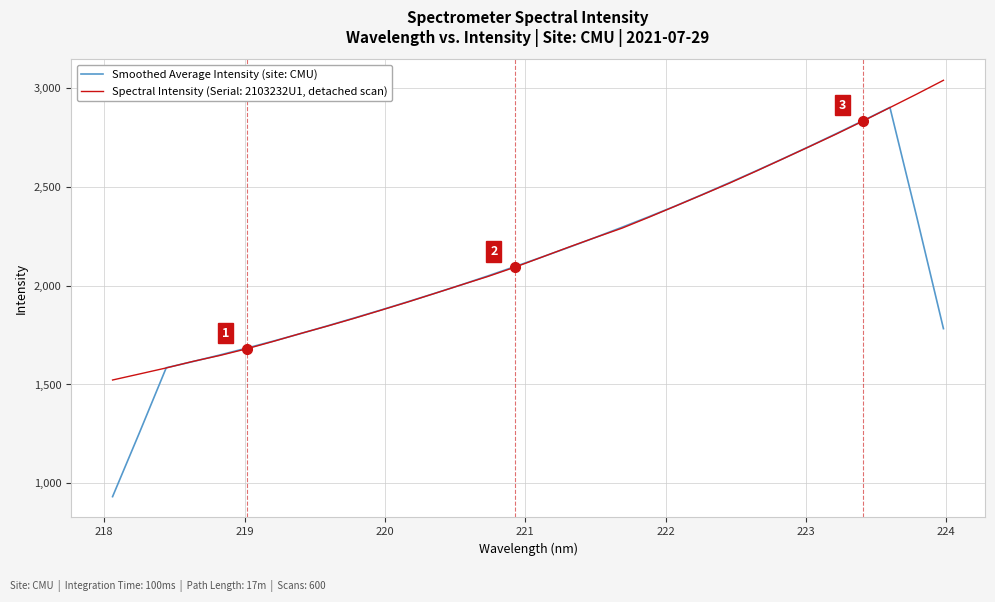

What is the smallest value displayed?

931.9